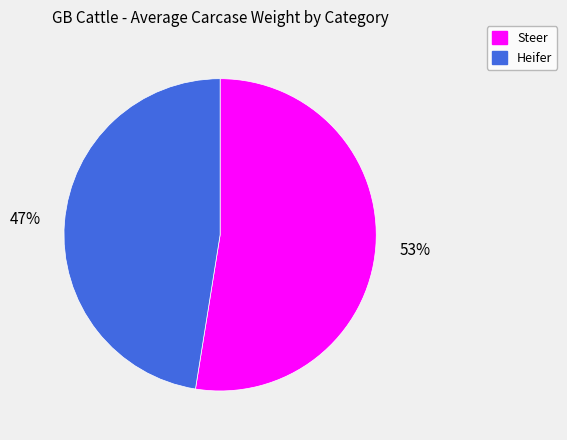

Rank the categories by value from lowest to highest.

Heifer, Steer